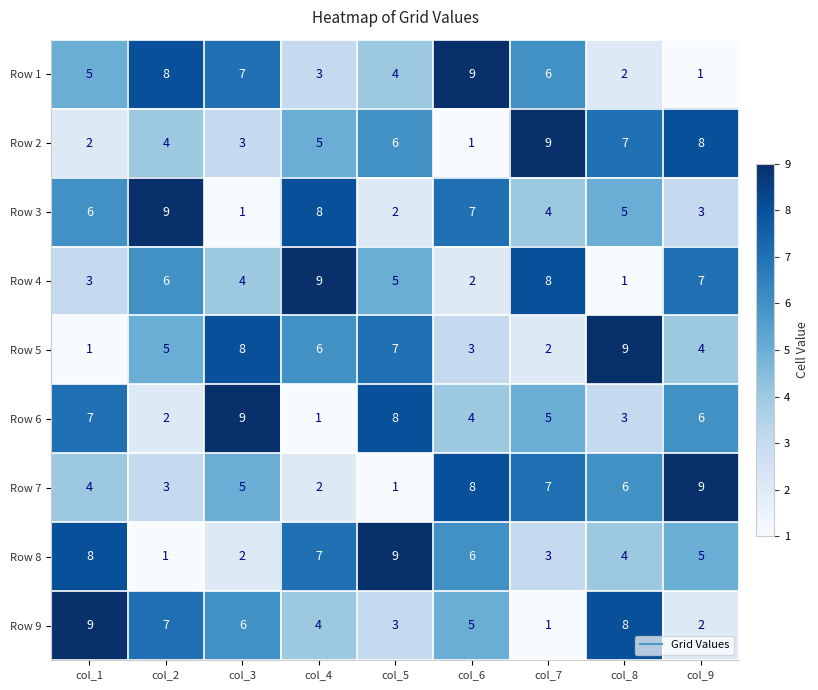

At which label does Row 2 reach its minimum?

col_6